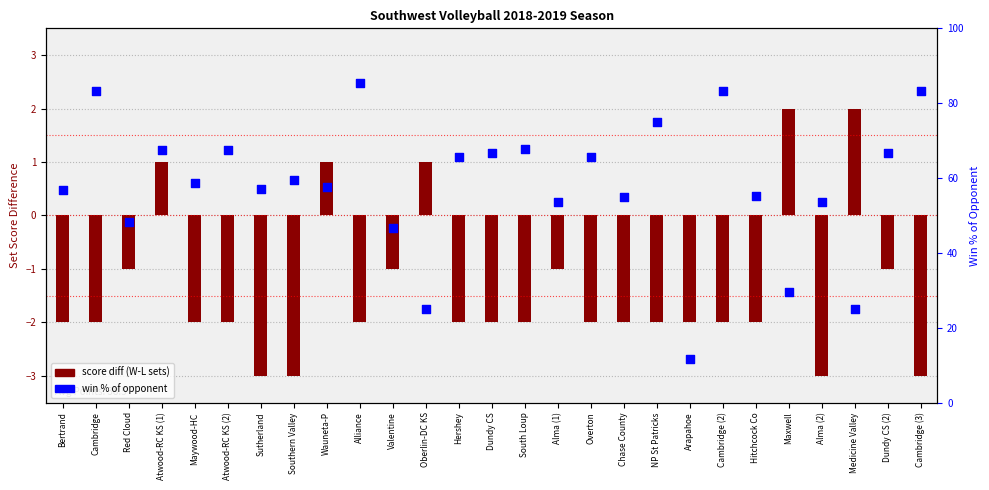

Which series has the largest Y range (max minus min)?

win % of opponent